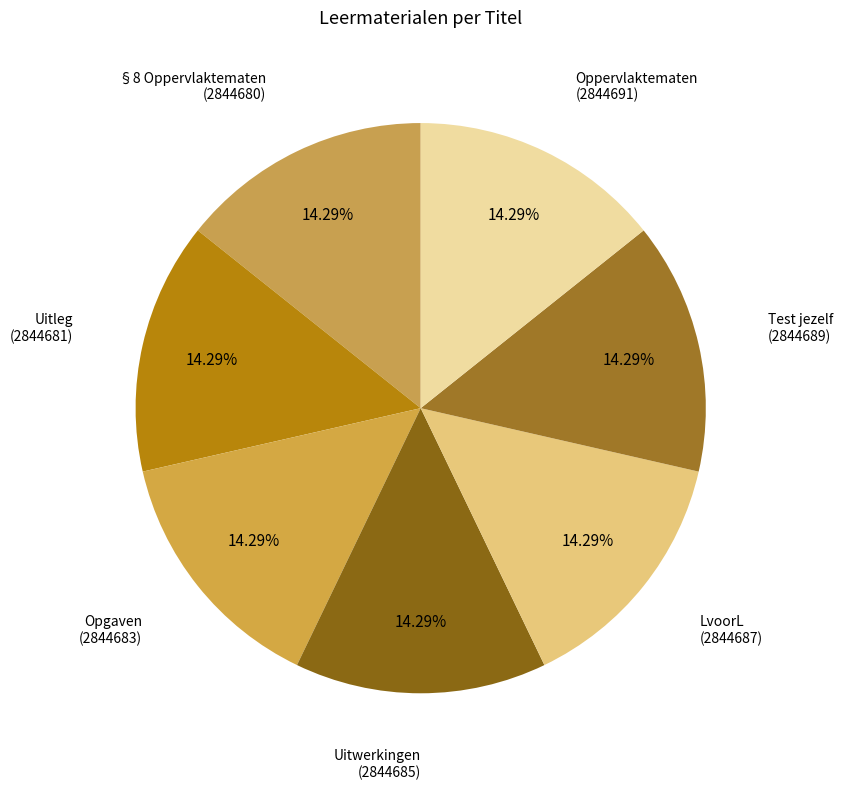

Count the number of slices in the pie.

7